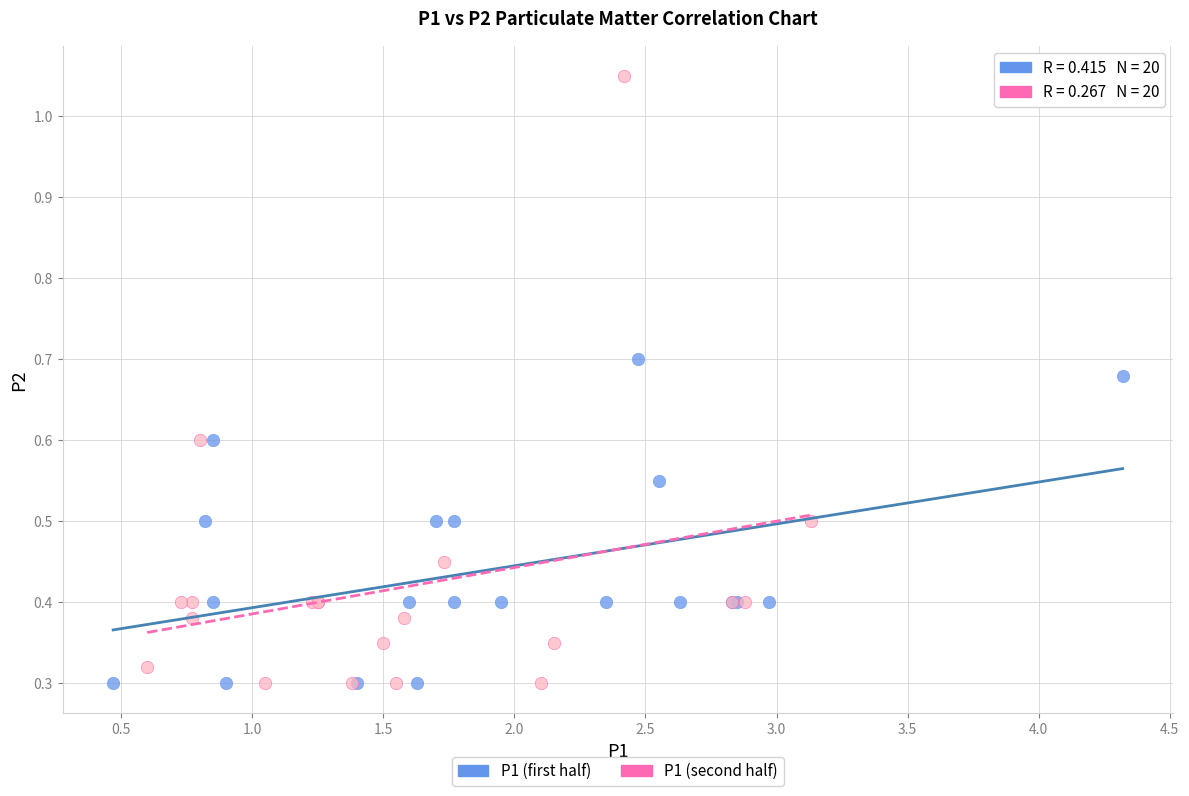

Which series has the largest Y range (max minus min)?

P1 (second half)